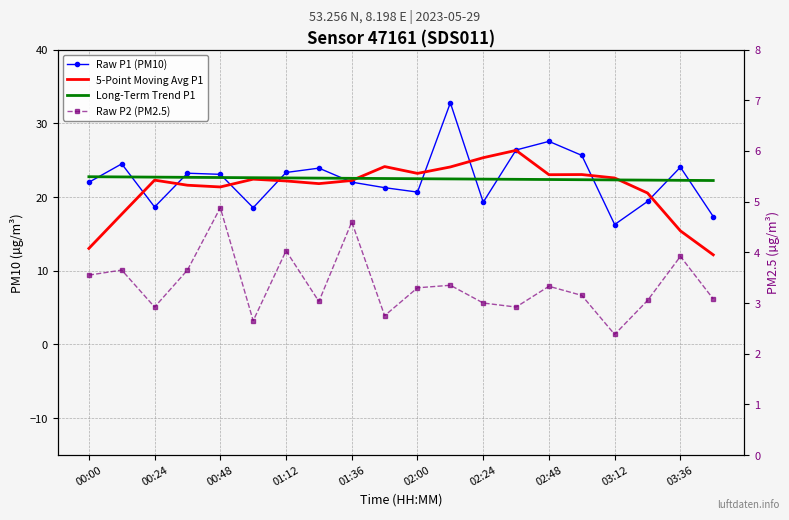

True or false: Raw P2 (PM2.5) has more than 0 points higher than both neighbors.

True